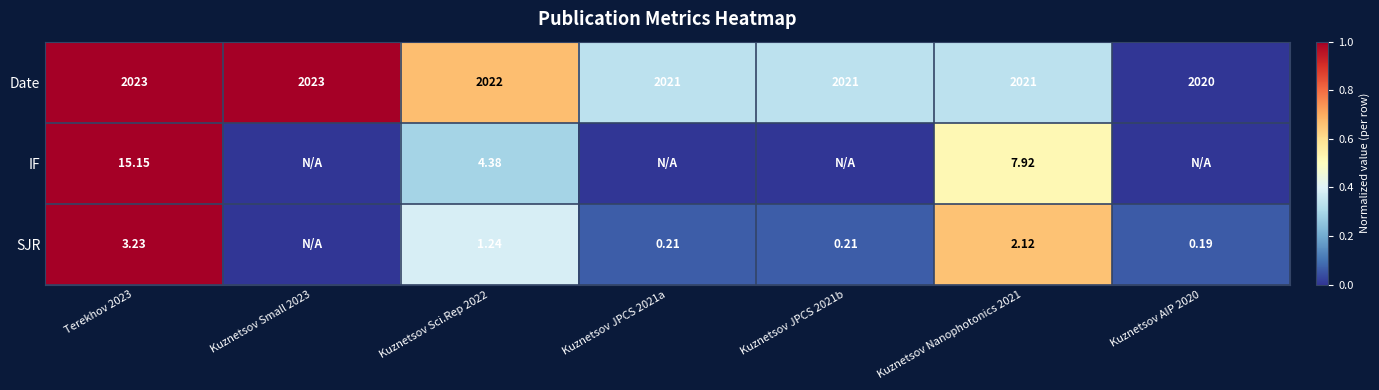

Is the value of IF at Terekhov 2023 greater than the value of SJR at Kuznetsov AIP 2020?

Yes